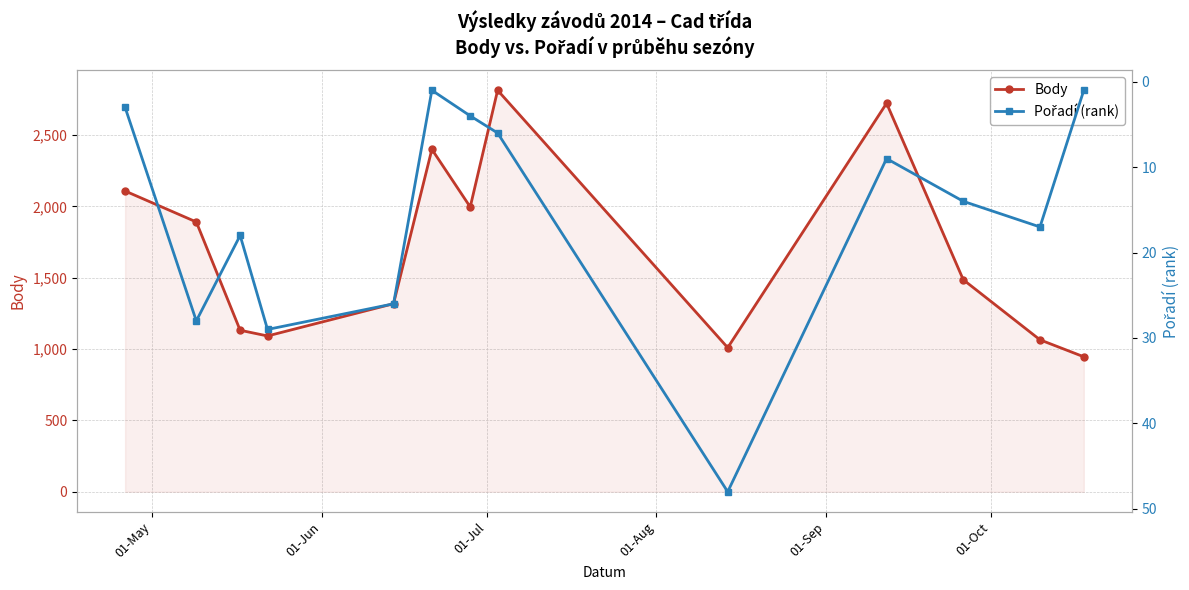

Count the number of data series in this chart.

2